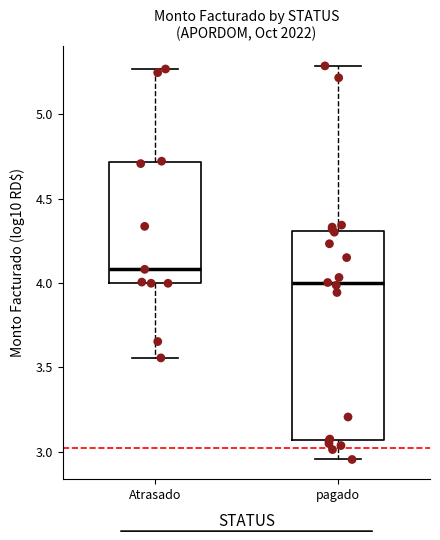

Where is the lower edge of the box for Atrasado on the y-axis? The values are not printed on the chart, so give them approximately, as read against the axis.

4.00